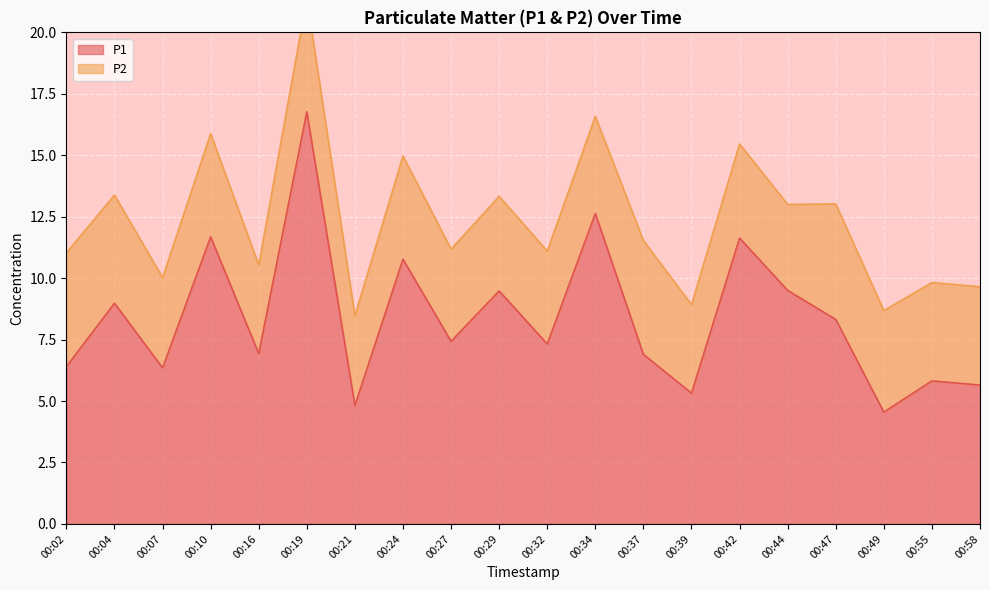

How many interior local valleys (lower than both neighbors) does the data have?

7